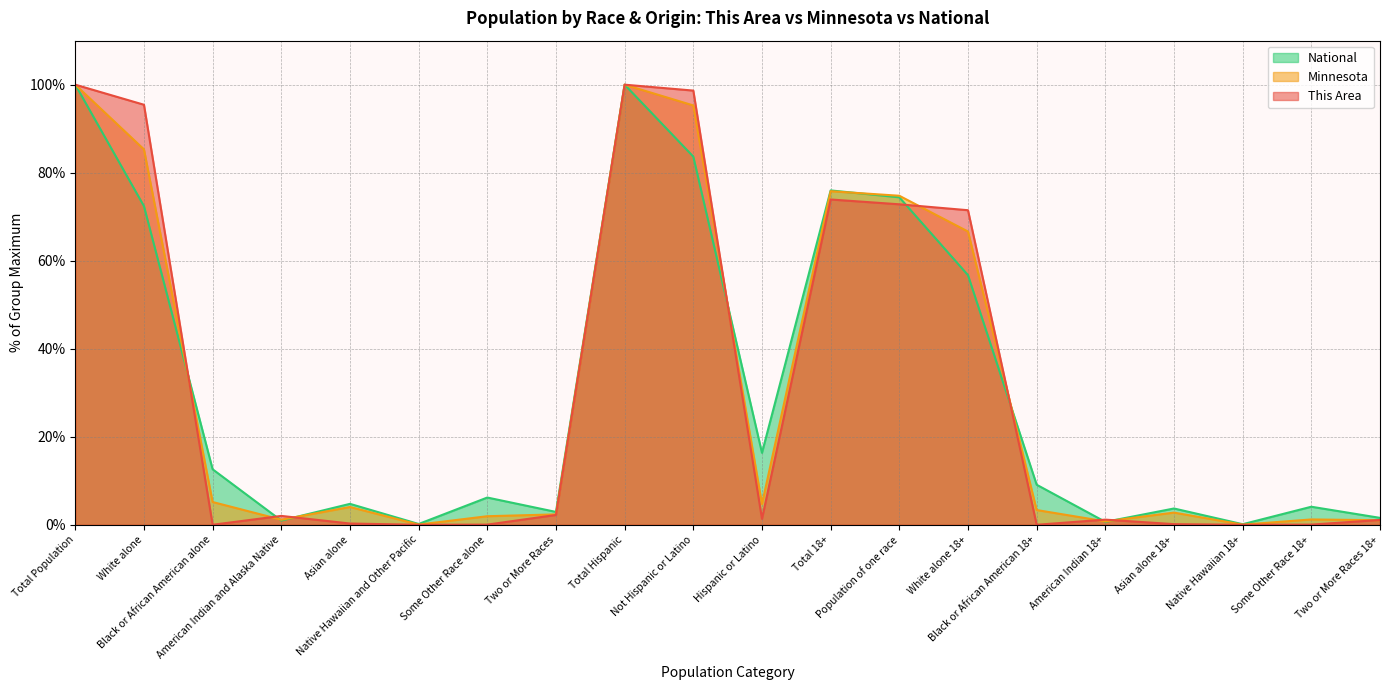

Which category has the highest value in the National series?

Total Population